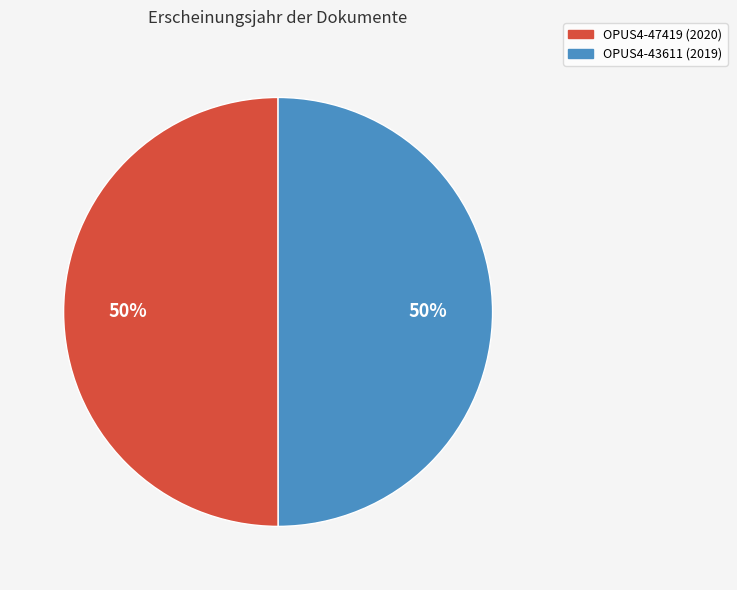

True or false: OPUS4-47419 accounts for 63% of the total.

False